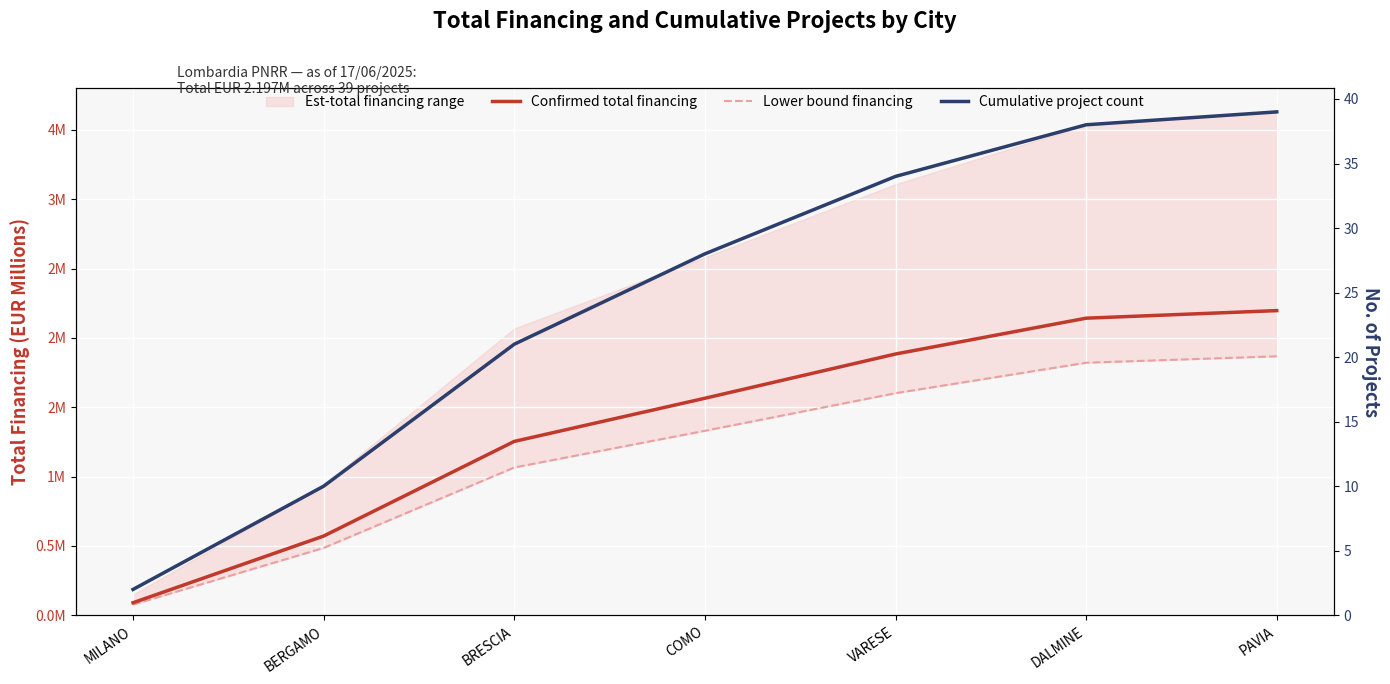

Does the chart display data point markers on the line(s)?

No